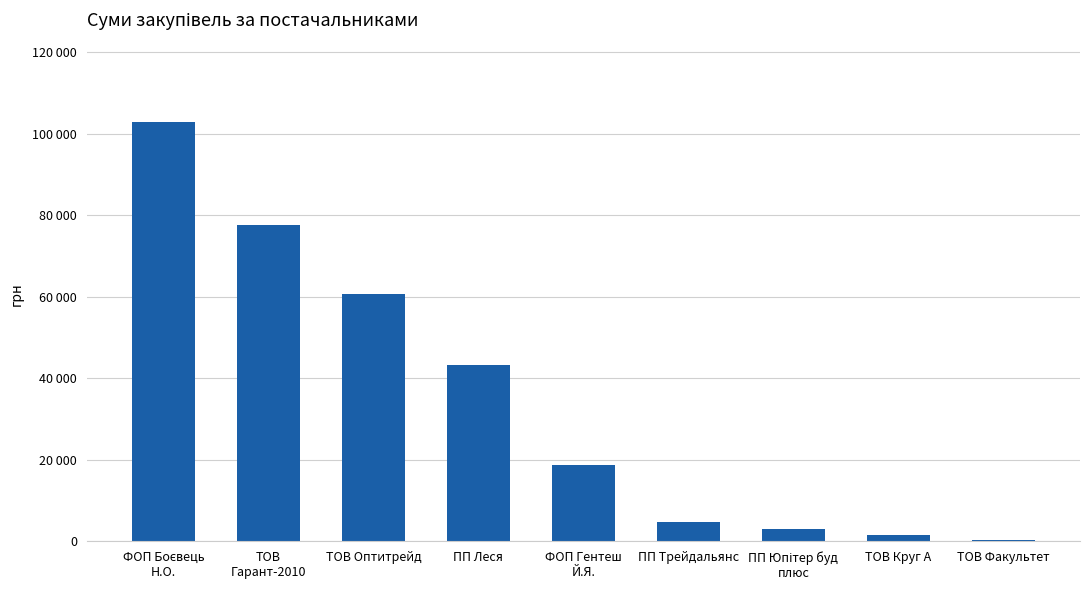

What is the difference between the maximum and minimum values?

102385.0